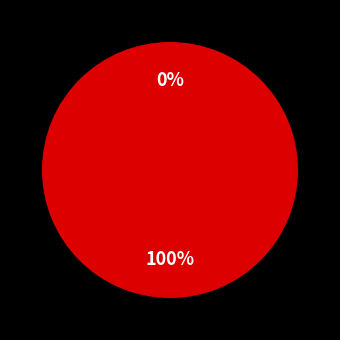

True or false: 330375 accounts for 7% of the total.

False